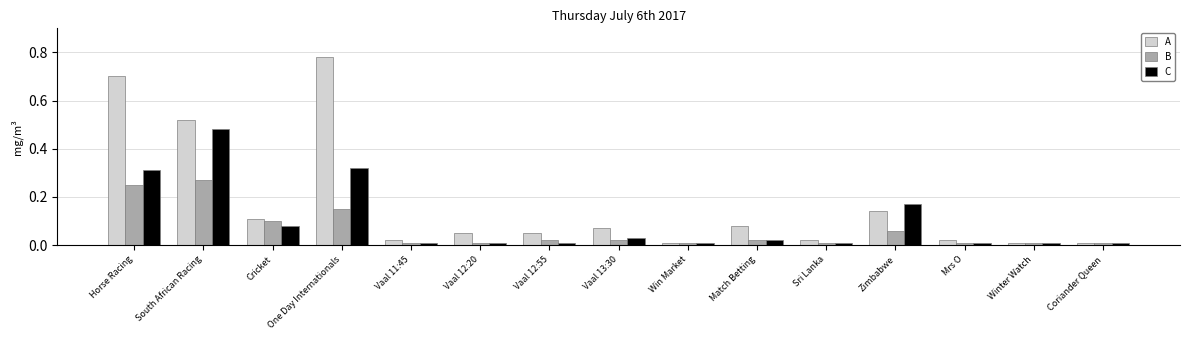

The B series shows 0.2 at Cricket. True or false?

False